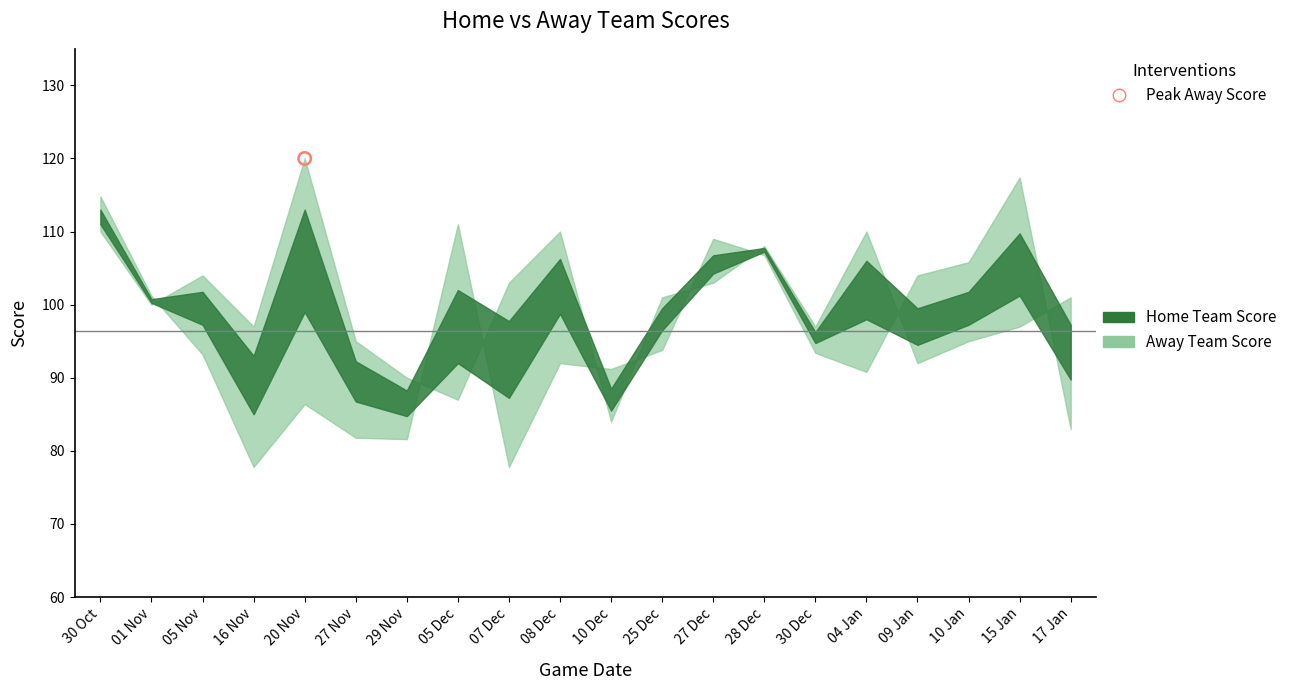

What is the total value across all series at 25 Dec?

196